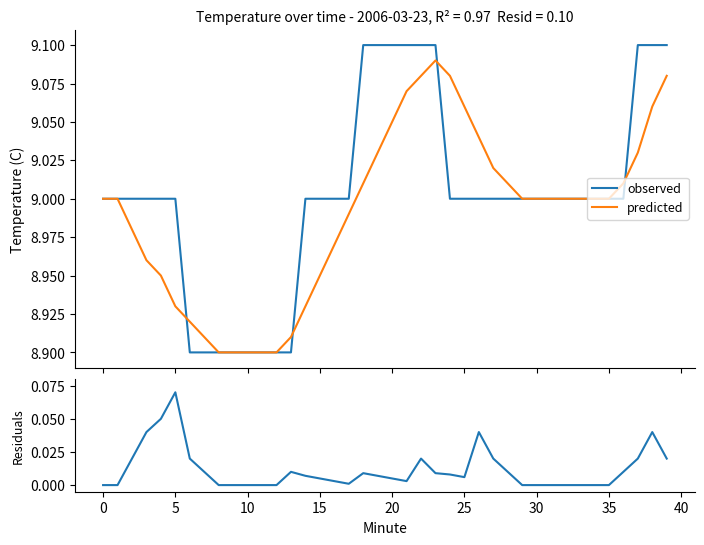

At which category is the sum across all series the highest?

22